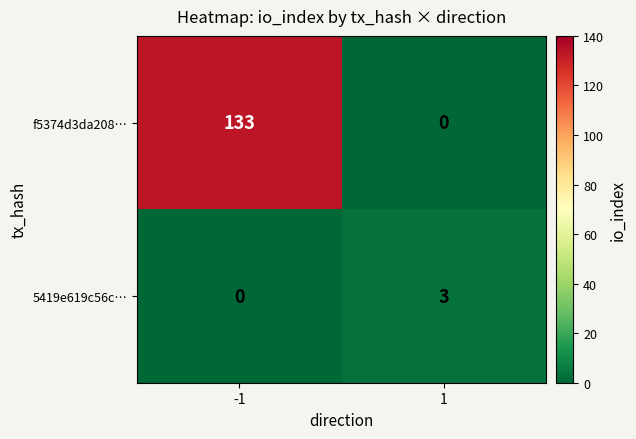

Which series has the largest total across all categories?

f5374d3da208…